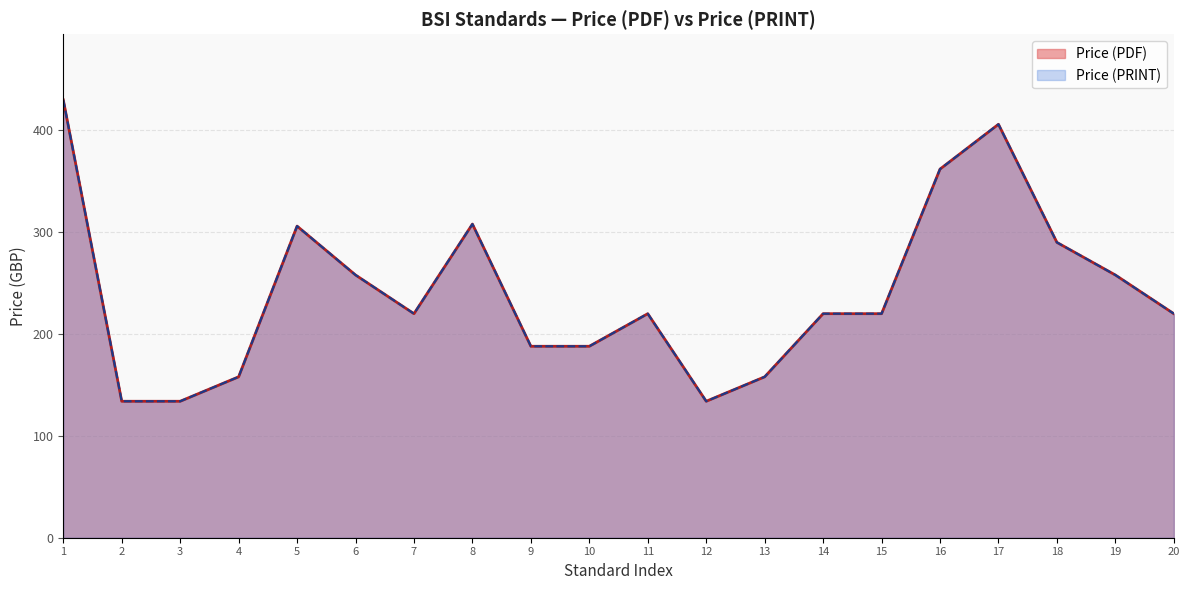

How many data points in Price (PDF) are above 220?

8